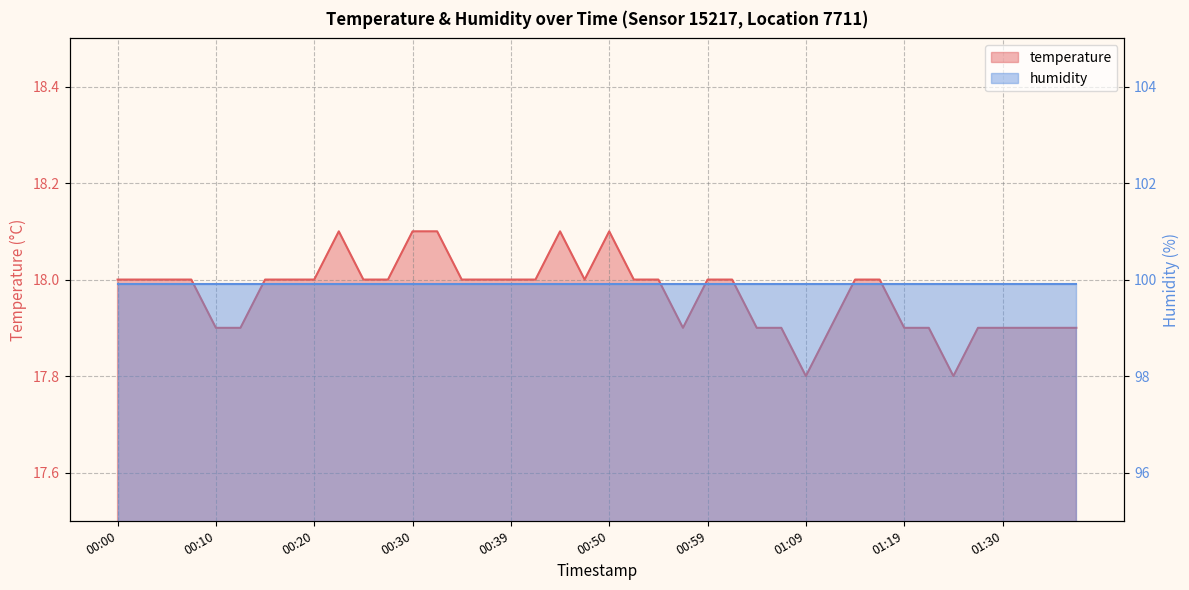

What is the label of the 9th point from the right?

01:17